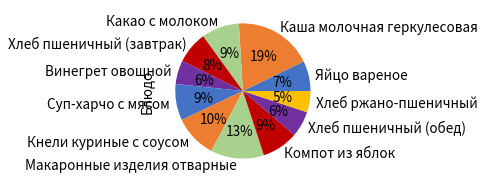

Do Хлеб ржано-пшеничный and Суп-харчо с мясом together represent more than half of the pie?

No